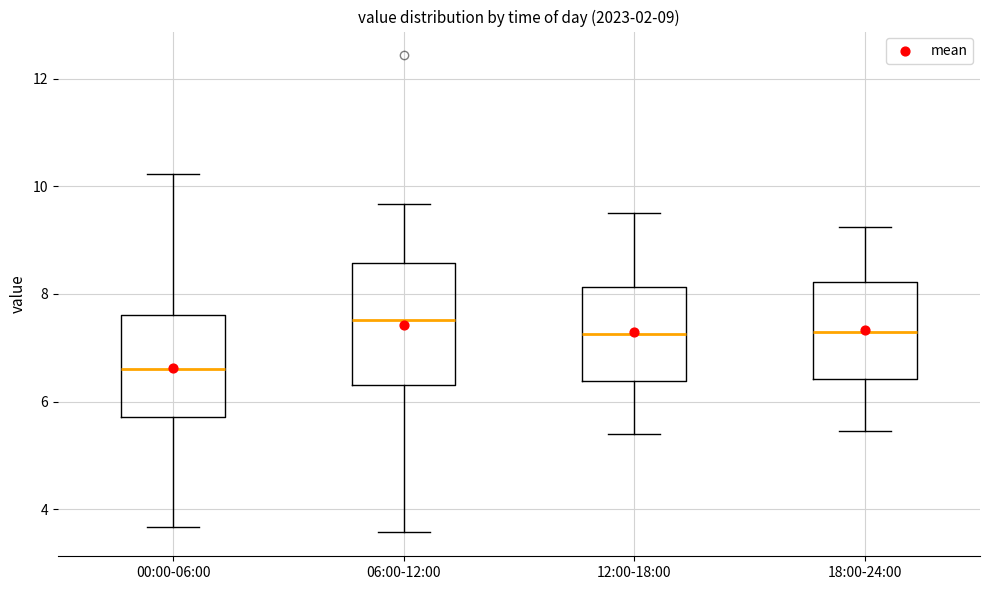

Comparing the boxes themselves (not the whiskers), which one is the tallest?

06:00-12:00